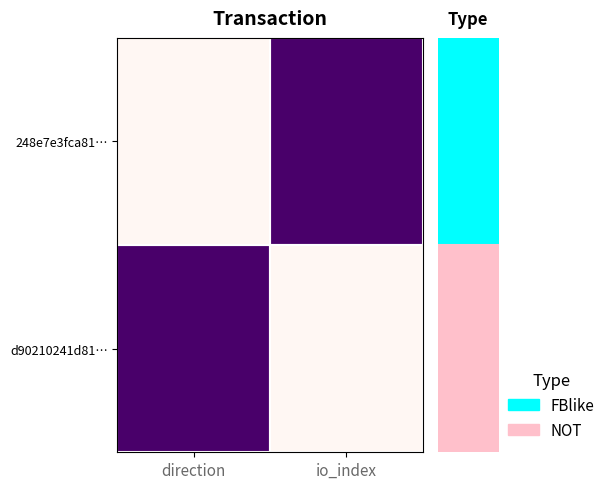

What is the greatest value displayed?

1